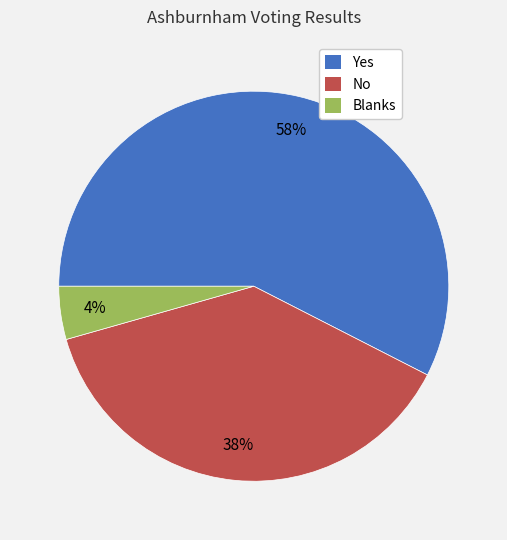

Do Blanks and Yes together represent more than half of the pie?

Yes